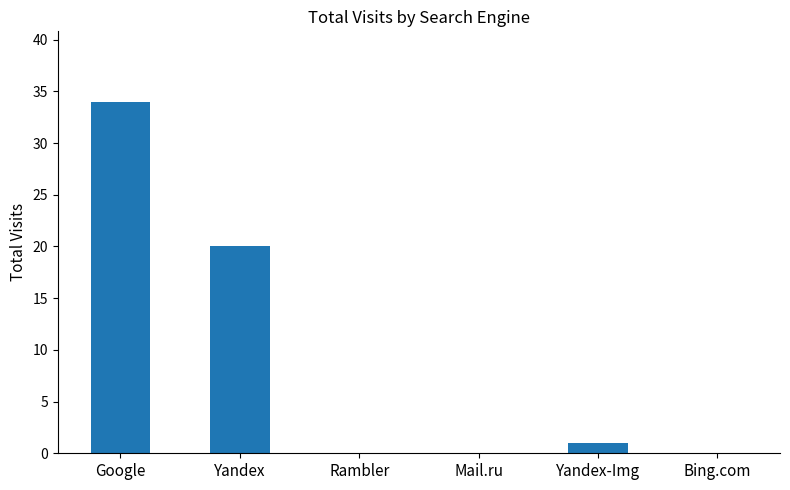

Reading left to right, what are all the values shown in this chart?

Google=34	Yandex=20	Rambler=0	Mail.ru=0	Yandex-Img=1	Bing.com=0